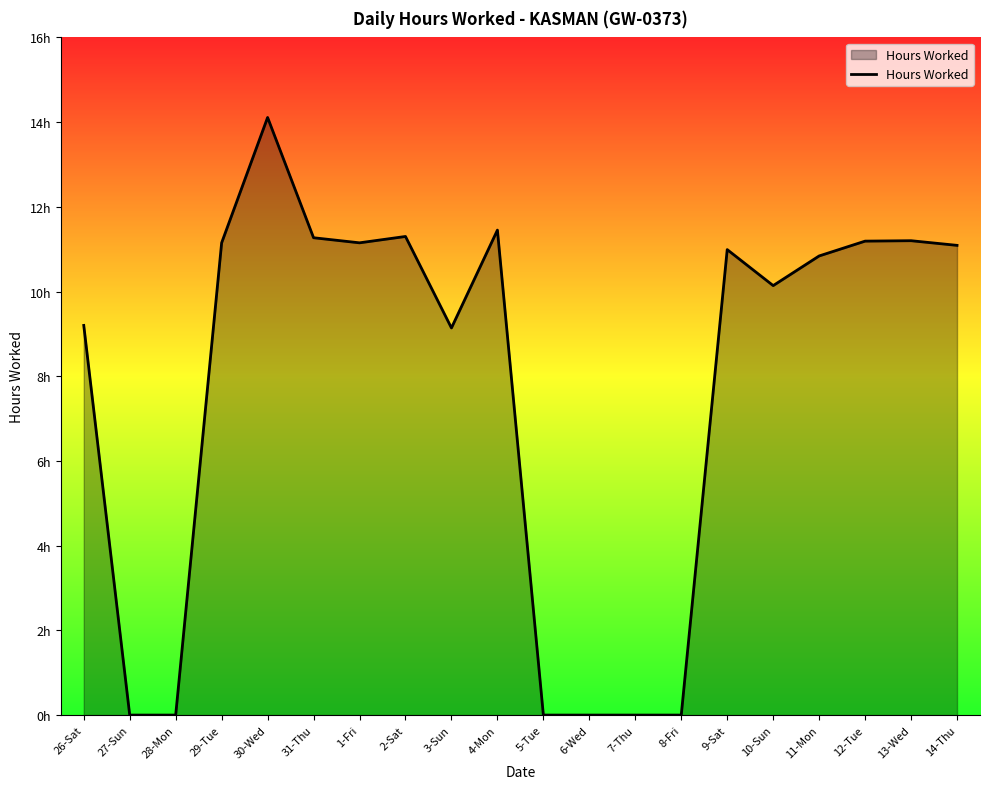

Reading left to right, what are all the values shown in this chart?

9.2	0.0	0.0	11.2	14.1	11.3	11.2	11.3	9.1	11.4	0.0	0.0	0.0	0.0	11.0	10.1	10.8	11.2	11.2	11.1